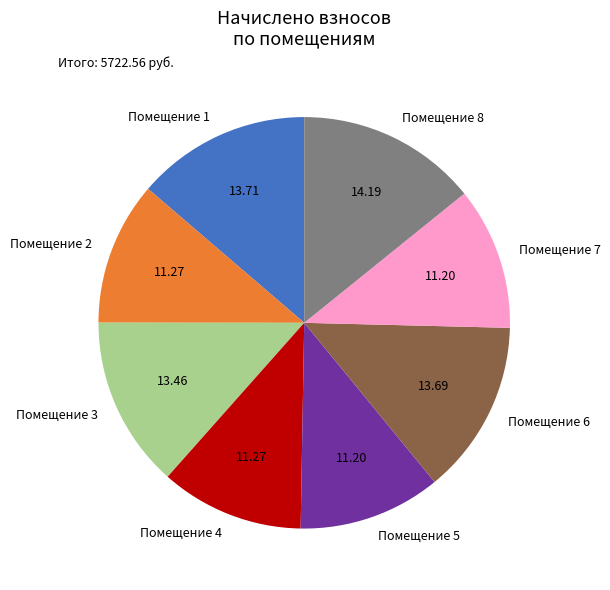

Does any single category account for the majority?

No